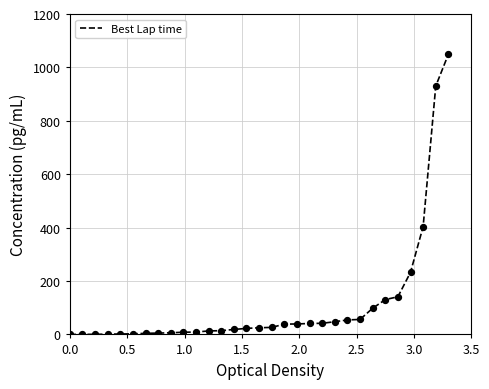

What is the maximum value shown in the chart?

1049.0